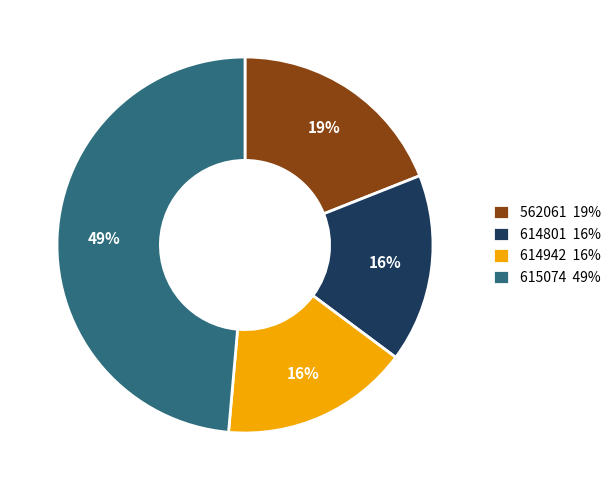

To the nearest percent, what is the average slice percentage?

25%